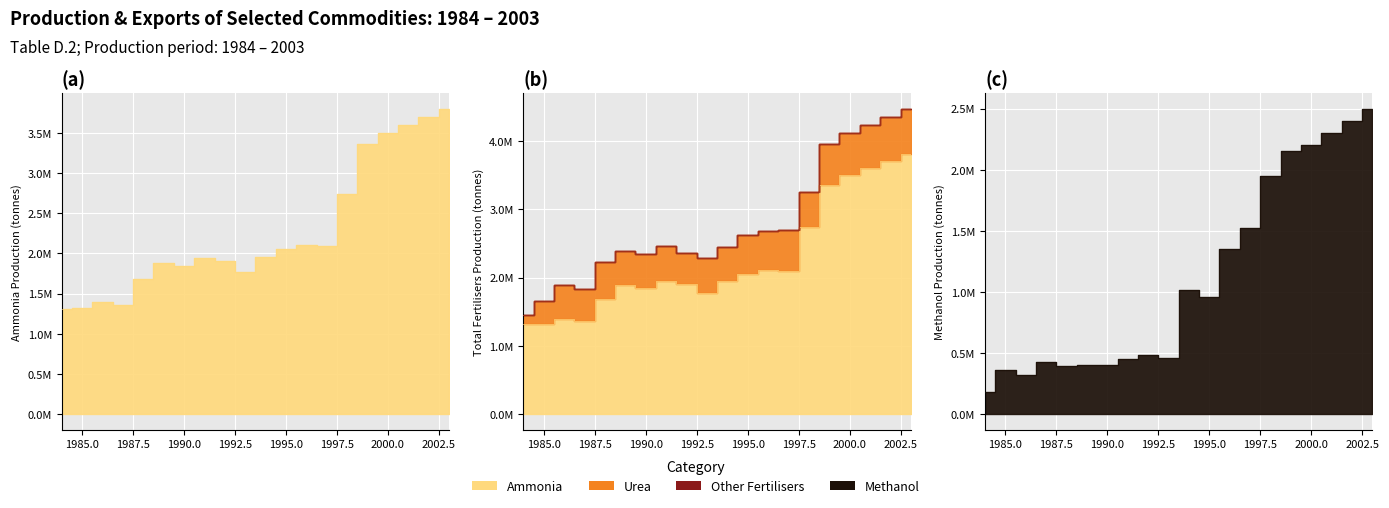

What is the approximate value of Methanol at 1990?

402536.0